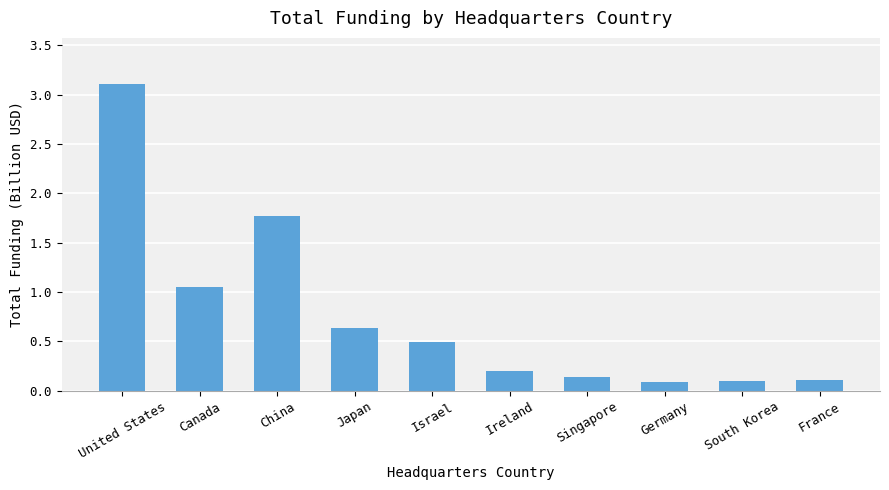

At which category does the chart reach its peak across all series?

United States